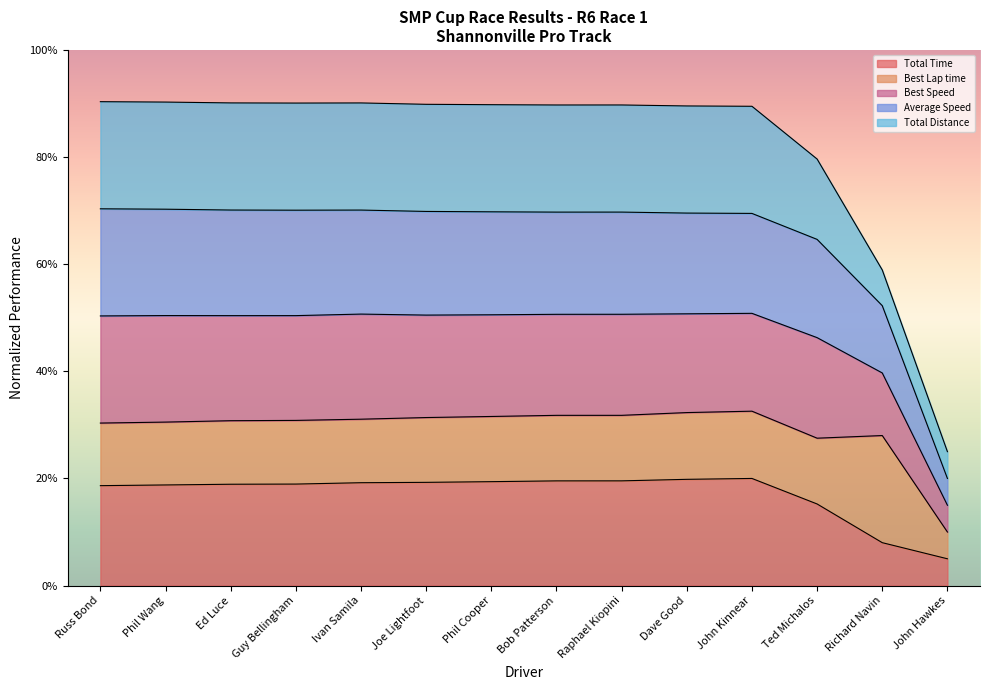

What are all the series names shown in the legend?

Total Time, Best Lap time, Best Speed, Average Speed, Total Distance